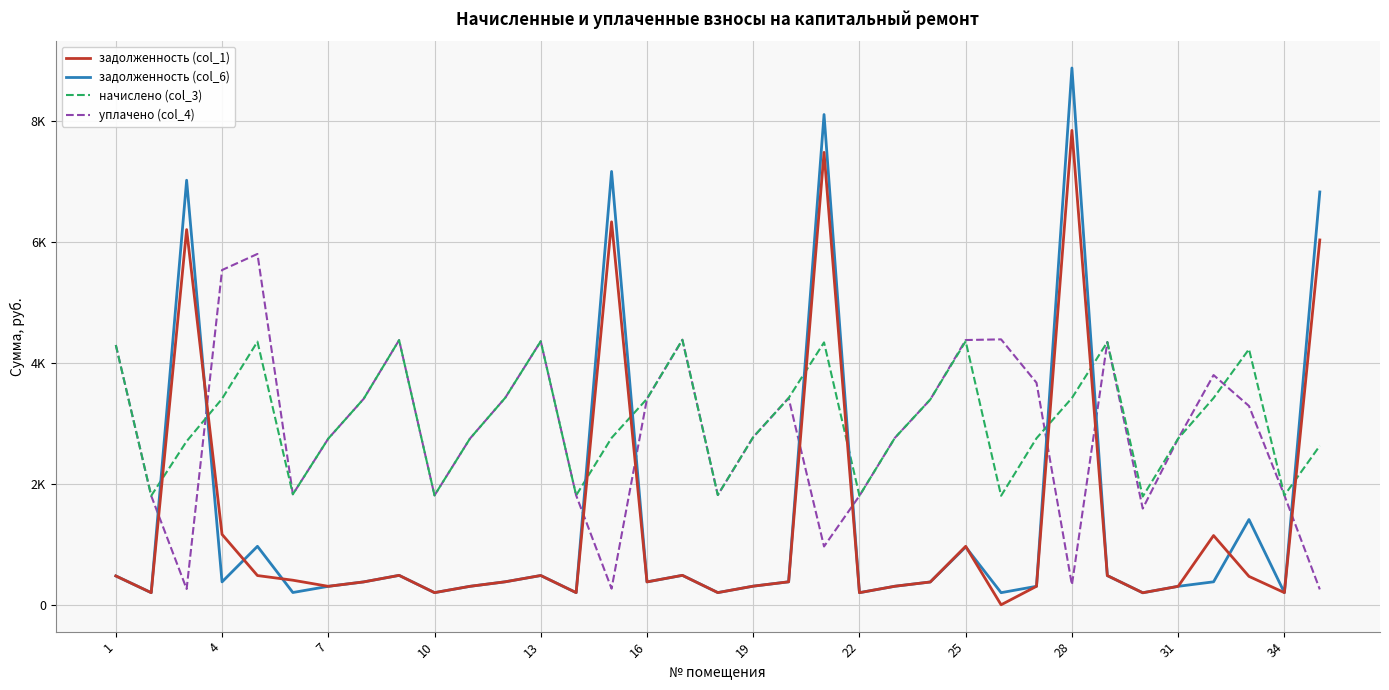

Which series has the largest total across all categories?

начислено (col_3)